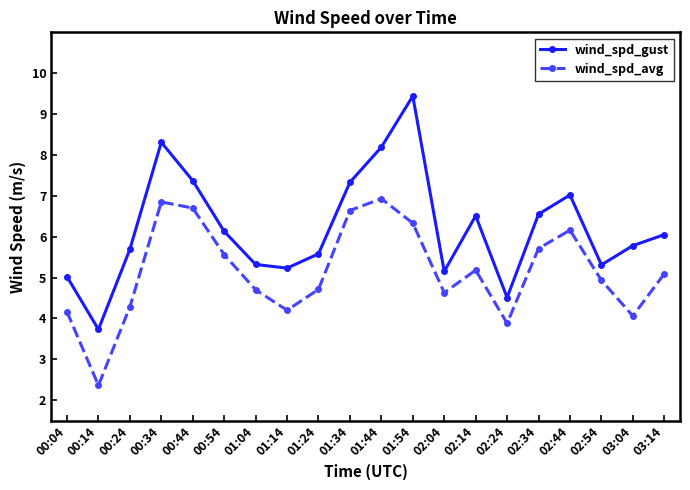

How many data points does each series have?

20